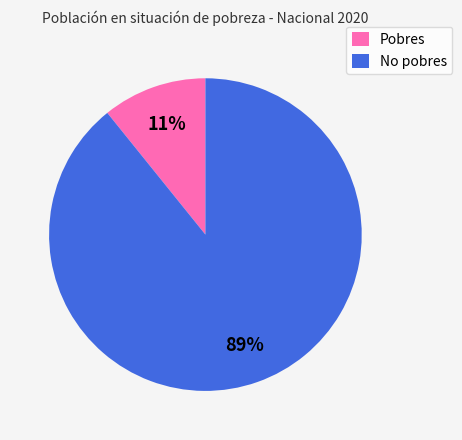

True or false: Pobres accounts for 21% of the total.

False